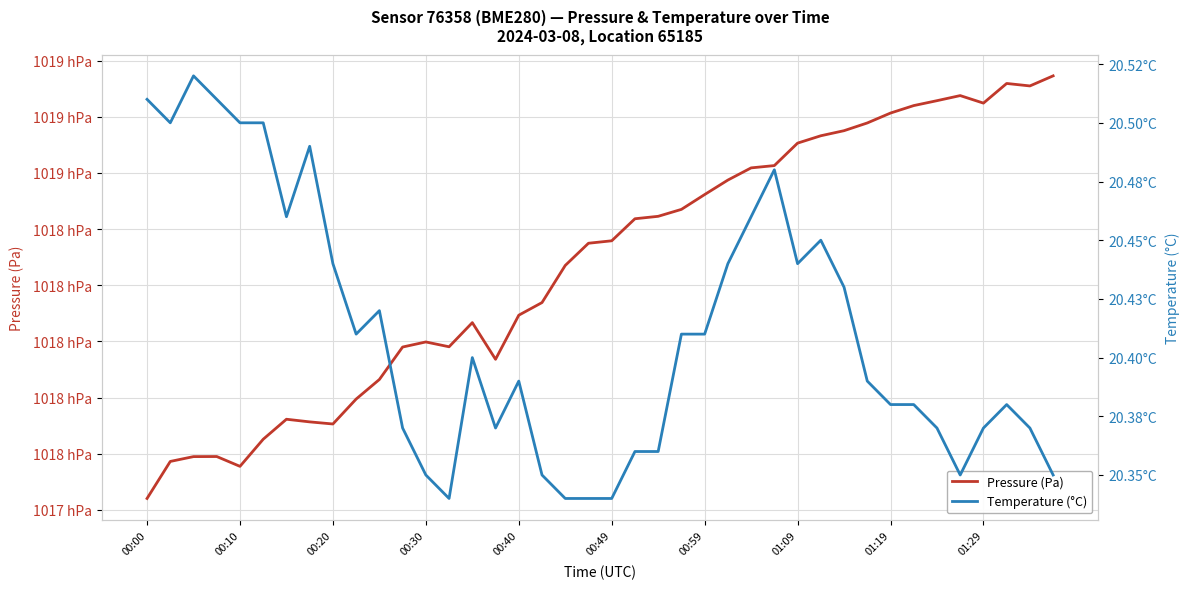

Which series has the largest total across all categories?

Pressure (Pa)